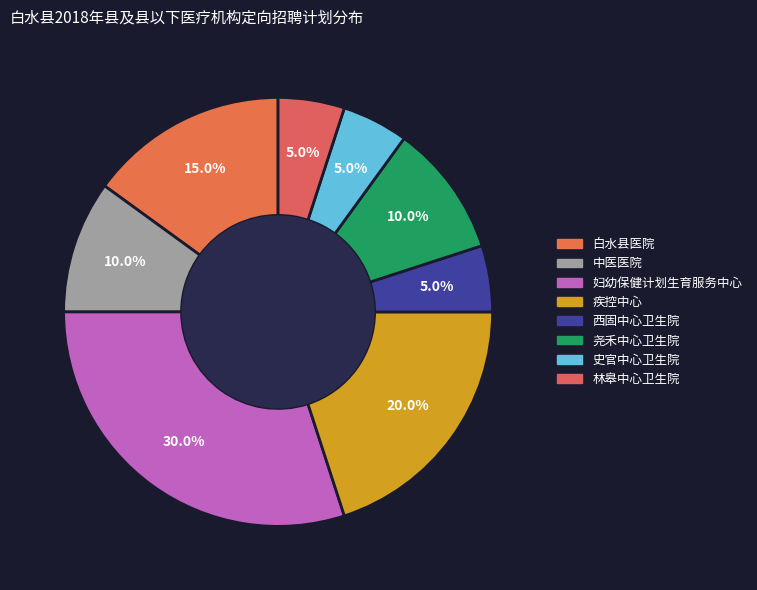

Approximately how many times larger is the value at 妇幼保健计划生育服务中心 compared to 史官中心卫生院?

6.0